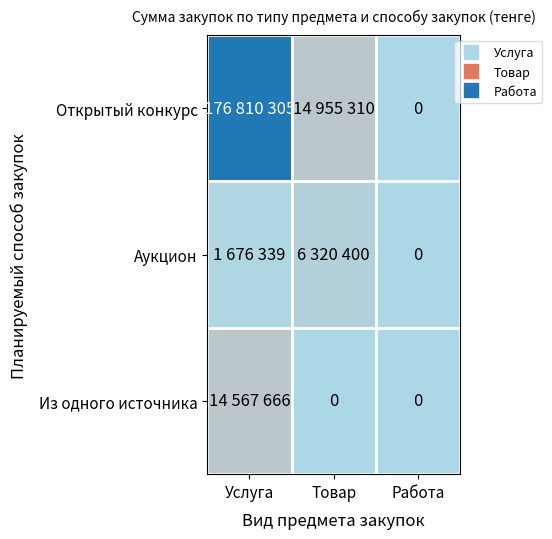

Where does the Открытый конкурс series first go above 14955310?

Услуга